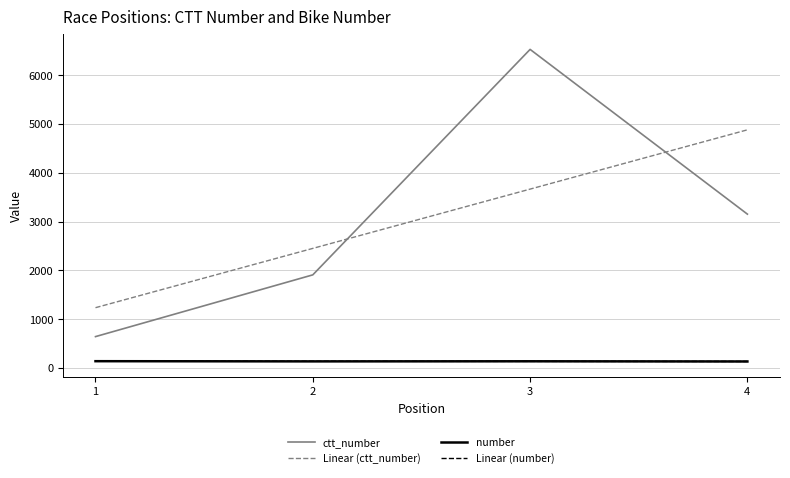

The value of ctt_number at 4 is 4468.7. True or false?

False